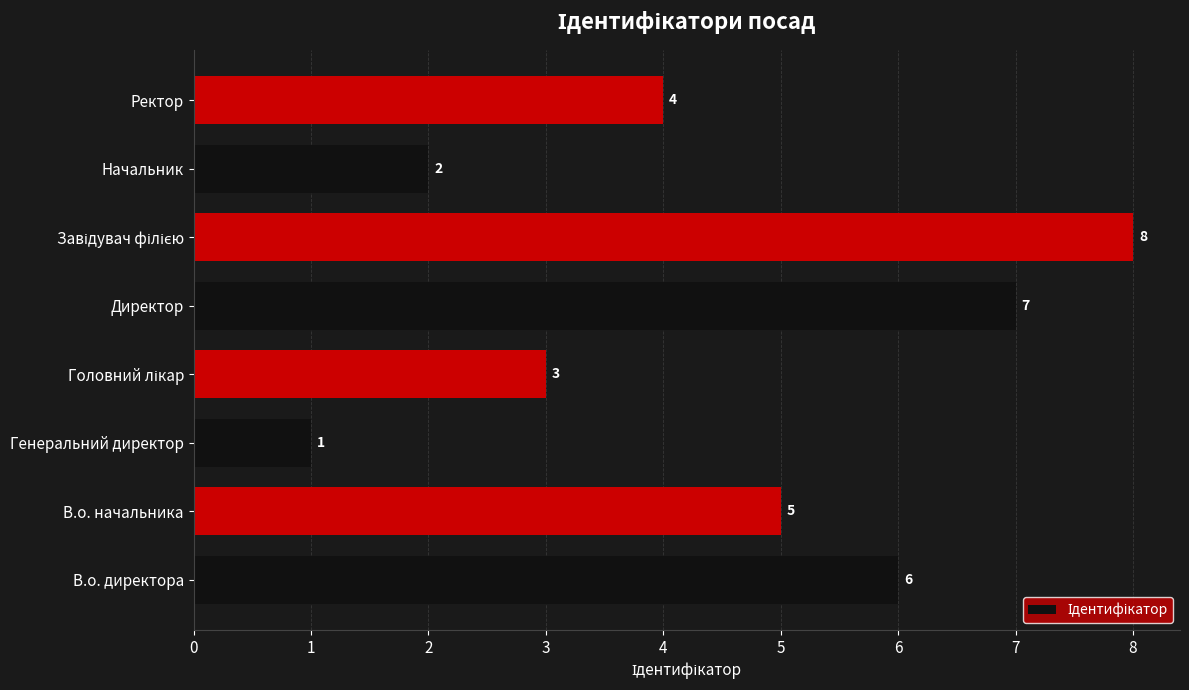

What is the sum of the values at В.о. начальника and Директор?

12